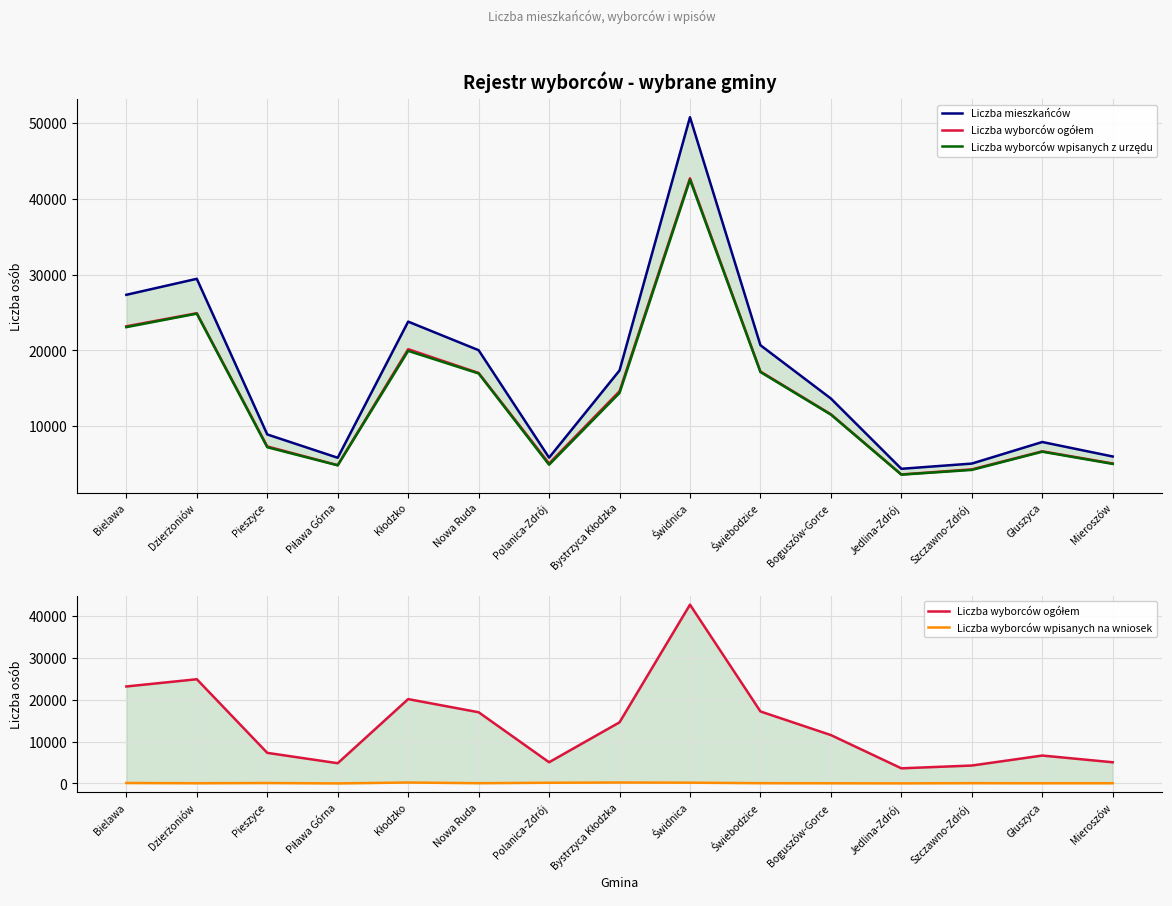

Reading left to right, what are all the values shown in this chart?

Liczba mieszkańców: Bielawa=27339	Dzierżoniów=29450	Pieszyce=8899	Piława Górna=5820	Kłodzko=23796	Nowa Ruda=20022	Polanica-Zdrój=5834	Bystrzyca Kłodzka=17348	Świdnica=50790	Świebodzice=20681	Boguszów-Gorce=13642	Jedlina-Zdrój=4363	Szczawno-Zdrój=5051	Głuszyca=7899	Mieroszów=5986
Liczba wyborców ogółem: Bielawa=23179	Dzierżoniów=24907	Pieszyce=7315	Piława Górna=4839	Kłodzko=20157	Nowa Ruda=17018	Polanica-Zdrój=5070	Bystrzyca Kłodzka=14608	Świdnica=42728	Świebodzice=17208	Boguszów-Gorce=11563	Jedlina-Zdrój=3618	Szczawno-Zdrój=4285	Głuszyca=6672	Mieroszów=5066
Liczba wyborców wpisanych z urzędu: Bielawa=23069	Dzierżoniów=24852	Pieszyce=7210	Piława Górna=4822	Kłodzko=19934	Nowa Ruda=16951	Polanica-Zdrój=4900	Bystrzyca Kłodzka=14382	Świdnica=42539	Świebodzice=17139	Boguszów-Gorce=11516	Jedlina-Zdrój=3590	Szczawno-Zdrój=4216	Głuszyca=6620	Mieroszów=5008
Liczba wyborców wpisanych na wniosek: Bielawa=110	Dzierżoniów=55	Pieszyce=105	Piława Górna=17	Kłodzko=223	Nowa Ruda=67	Polanica-Zdrój=170	Bystrzyca Kłodzka=226	Świdnica=189	Świebodzice=69	Boguszów-Gorce=47	Jedlina-Zdrój=28	Szczawno-Zdrój=69	Głuszyca=52	Mieroszów=58